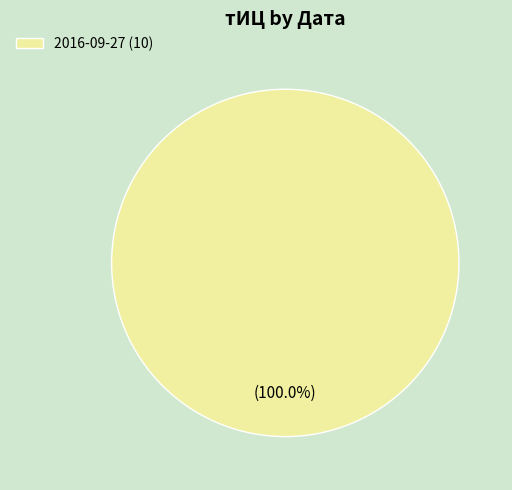

Rank the categories by value from lowest to highest.

2016-09-27 (10)